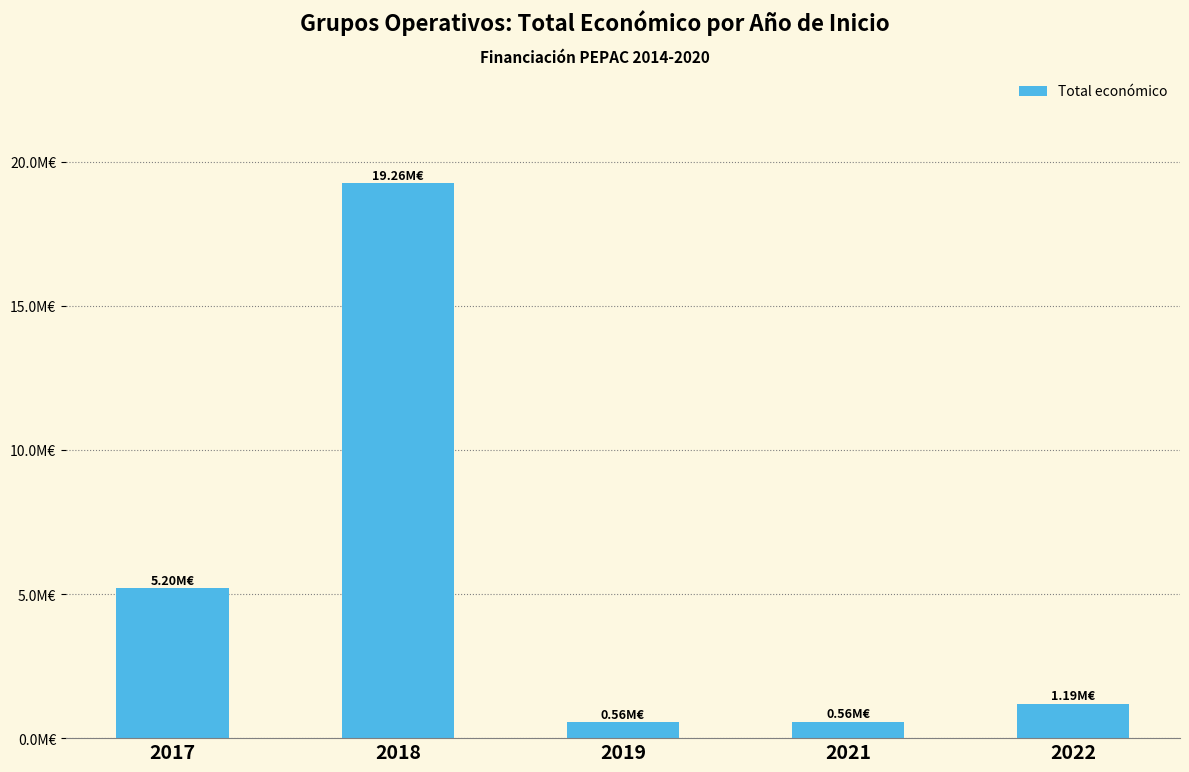

Does the chart contain any negative values?

No